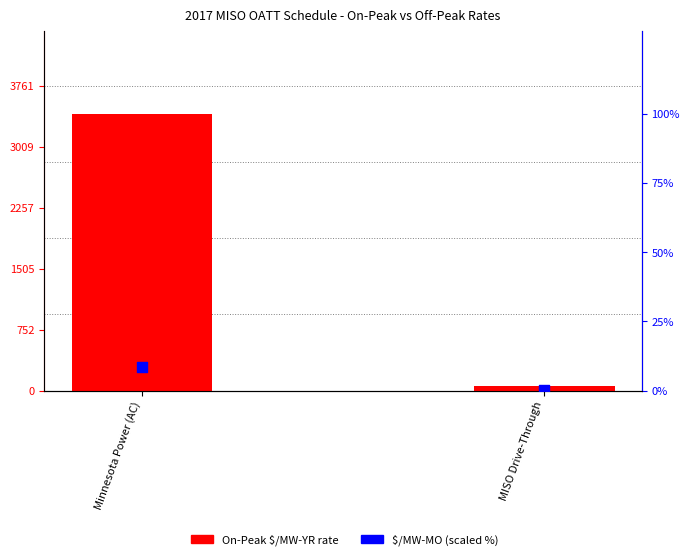

Which has a higher value, MISO Drive-Through or Minnesota Power (AC)?

Minnesota Power (AC)